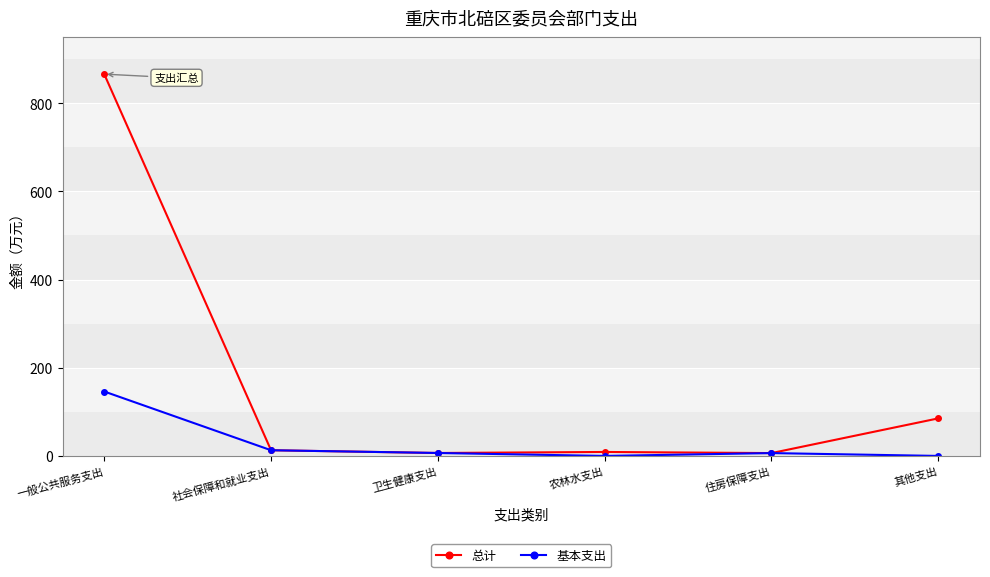

What is the difference between the maximum and second lowest values in the 基本支出 series?

146.1